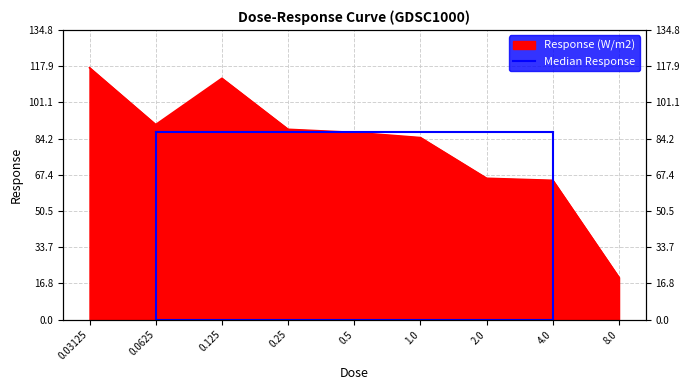

True or false: the data shows 87.1 at 0.5.

True